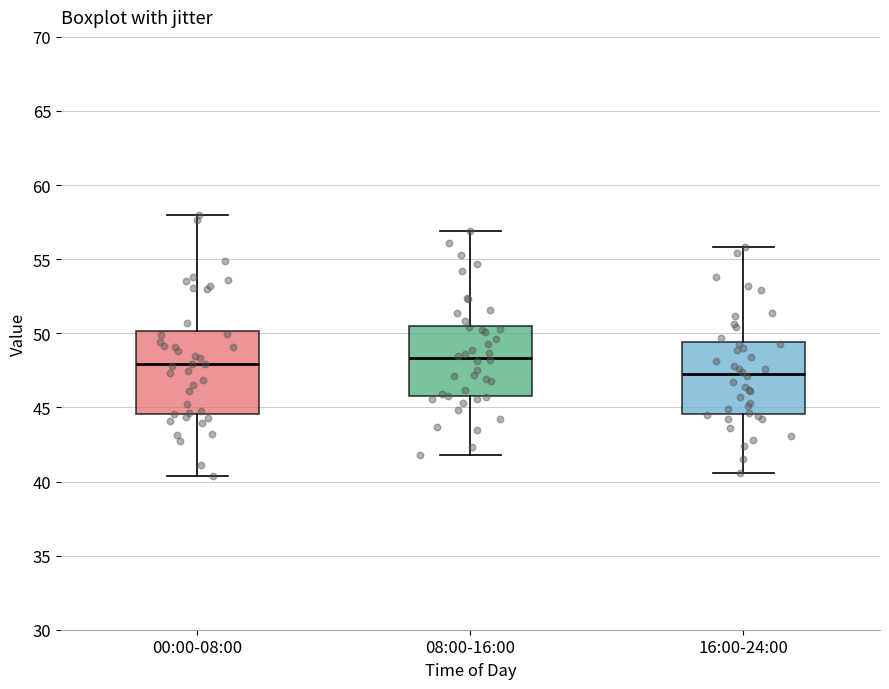

Which box is the tallest, from its lower edge to its upper edge?

00:00-08:00